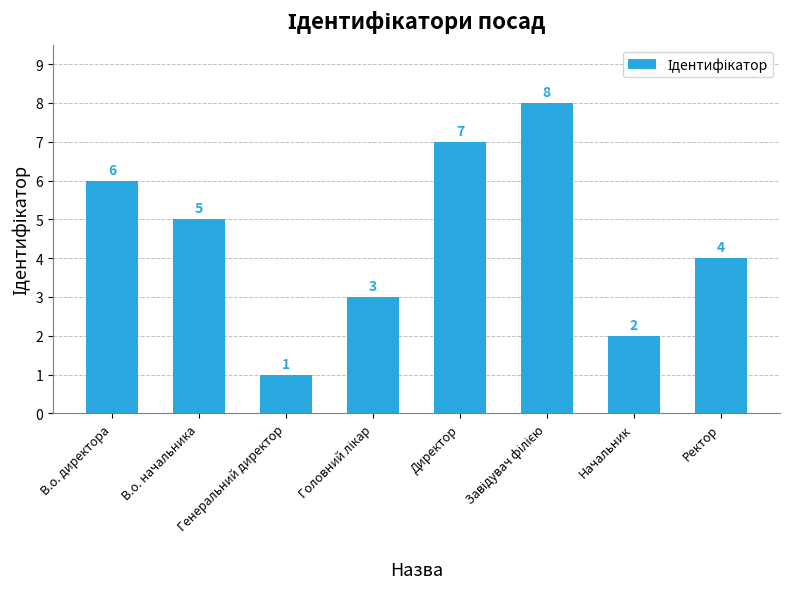

How many bars are there in total?

8